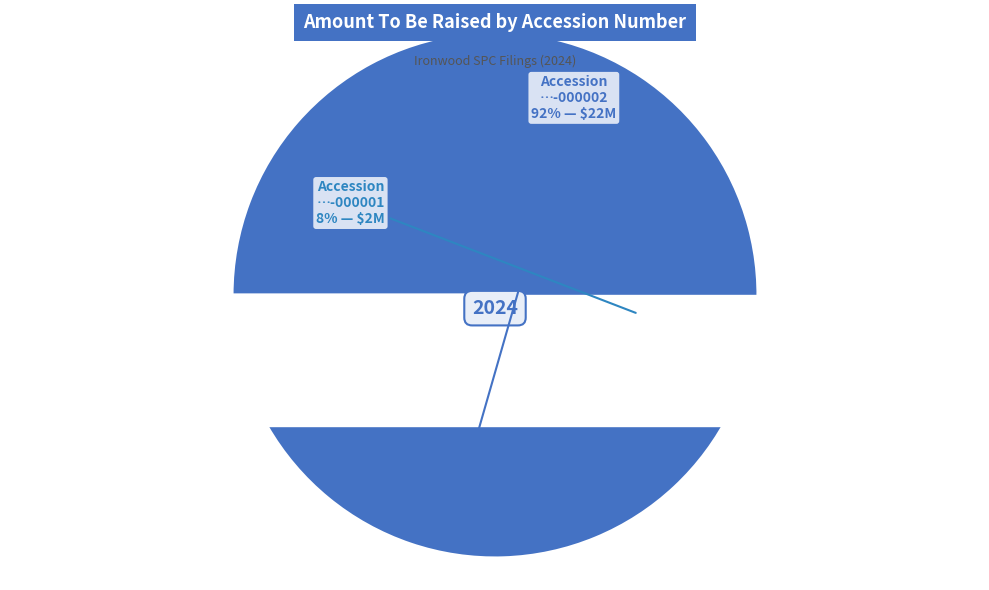

Do 0002013112-24-000002 and 0002013112-24-000001 together represent more than half of the pie?

Yes